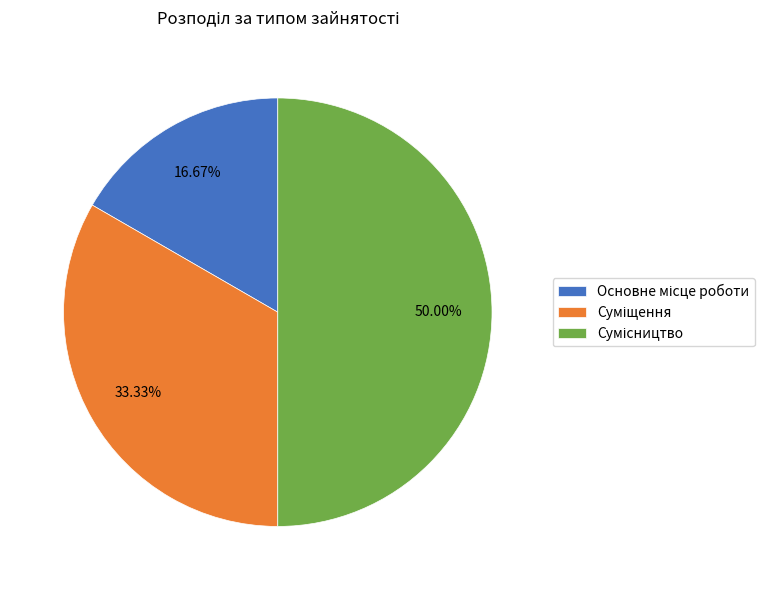

How many segments does this pie chart have?

3